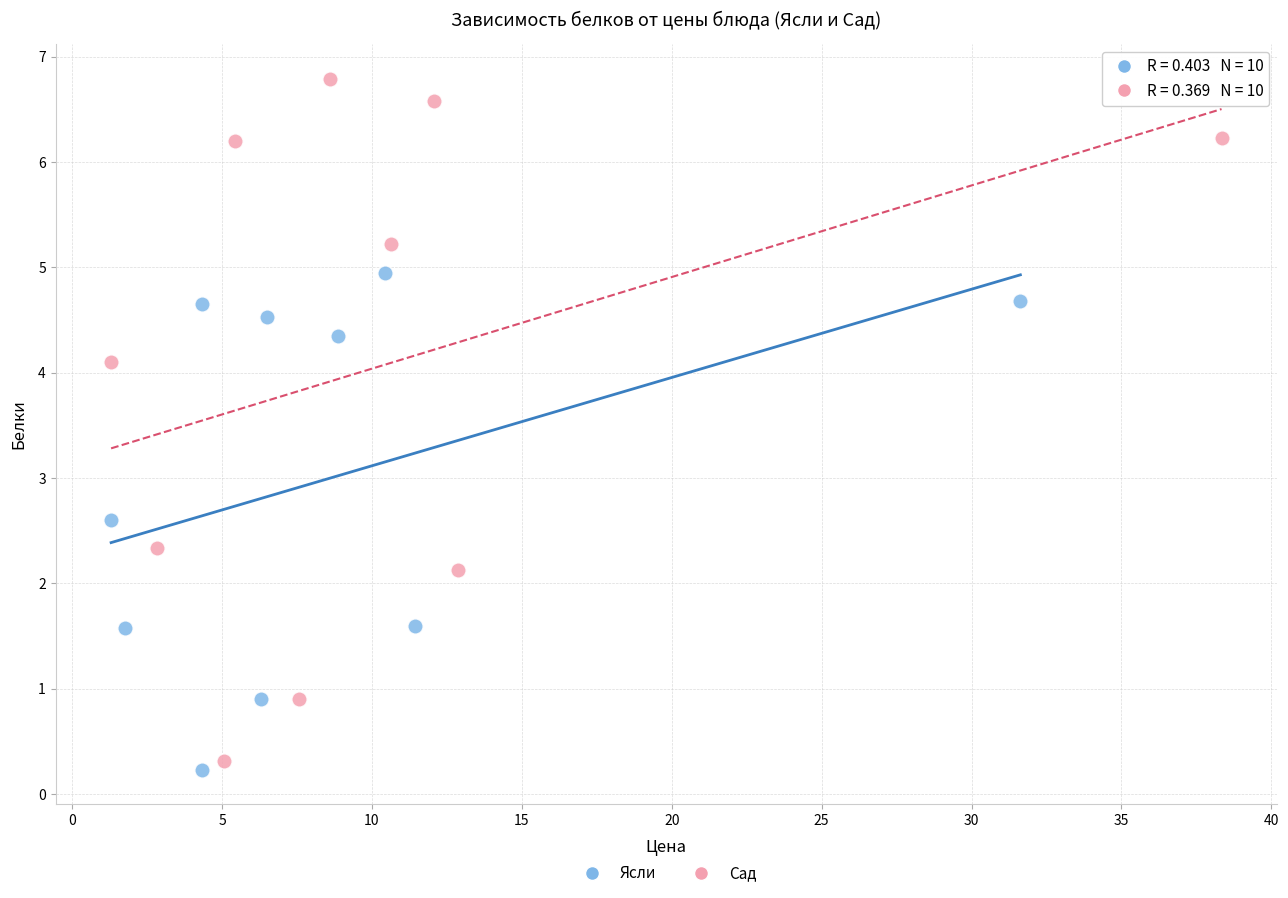

Which series has the widest spread of Y values?

Сад